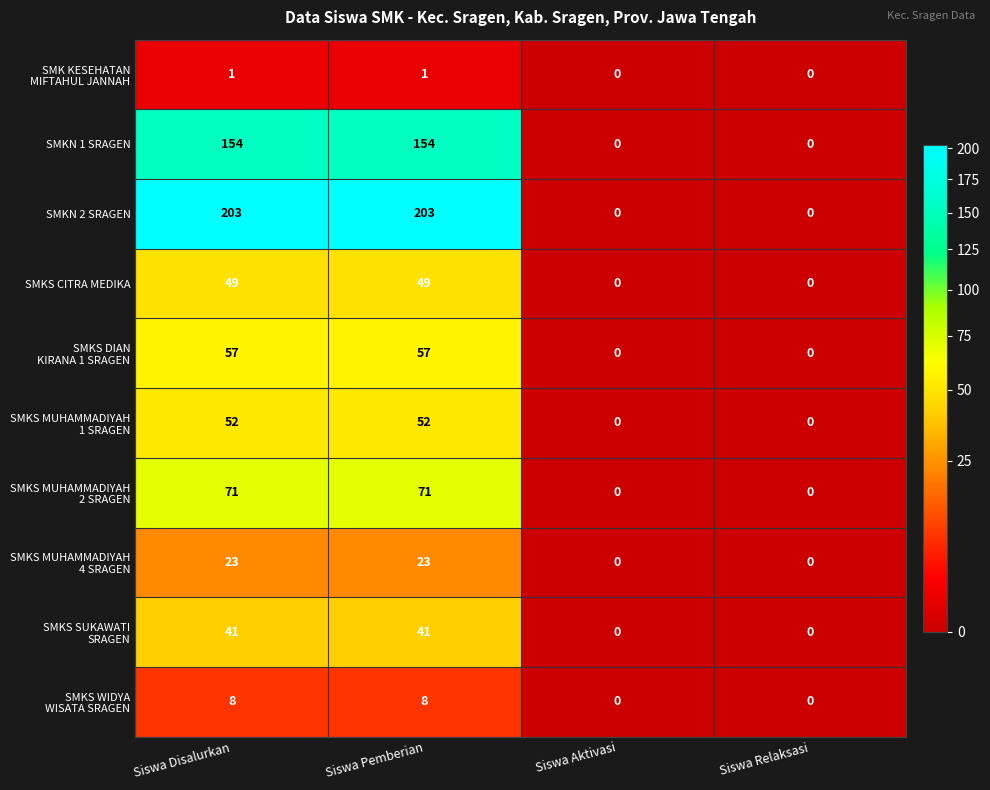

What is the sum of the SMKN 1 SRAGEN values at Siswa Disalurkan and Siswa Pemberian?

308